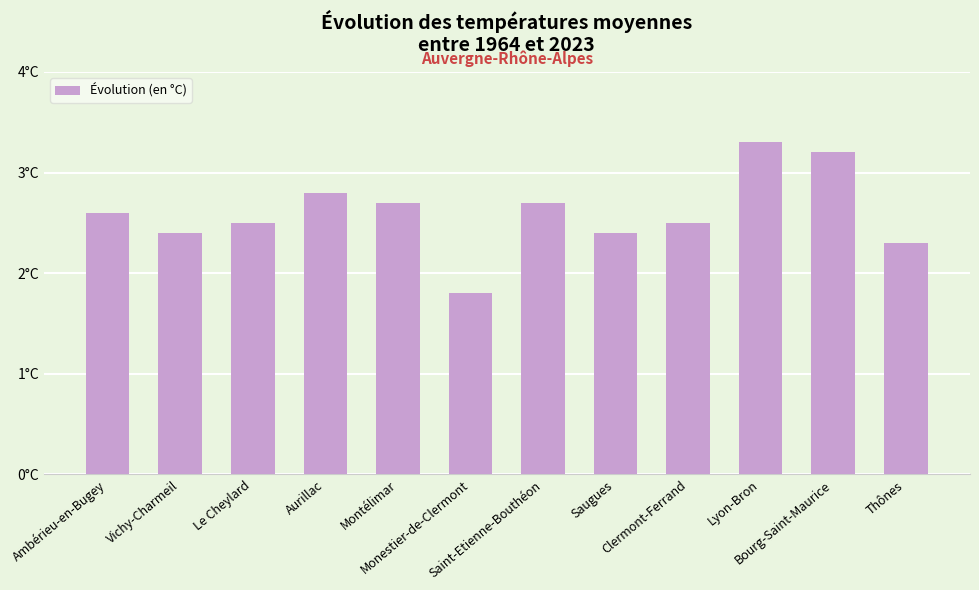

Are the bars horizontal?

No